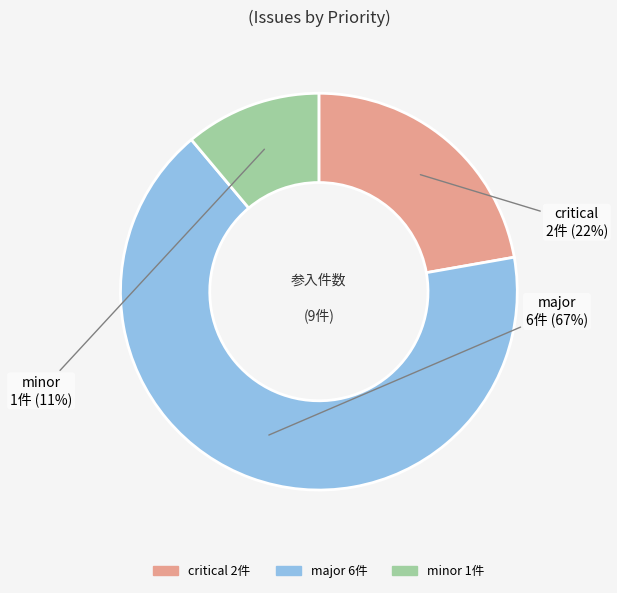

What is the majority slice?

major